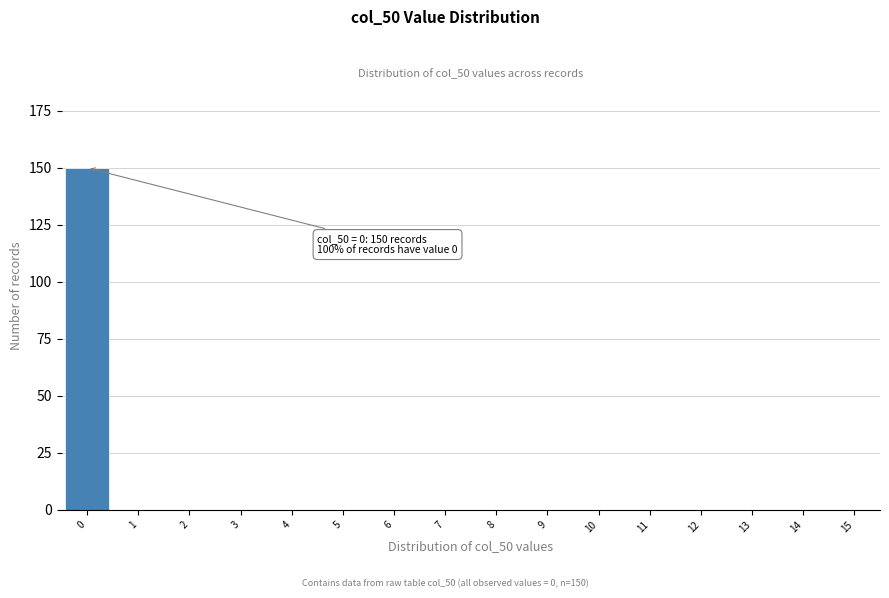

Reading left to right, extract all data points from this chart.

0=150	1=0	2=0	3=0	4=0	5=0	6=0	7=0	8=0	9=0	10=0	11=0	12=0	13=0	14=0	15=0